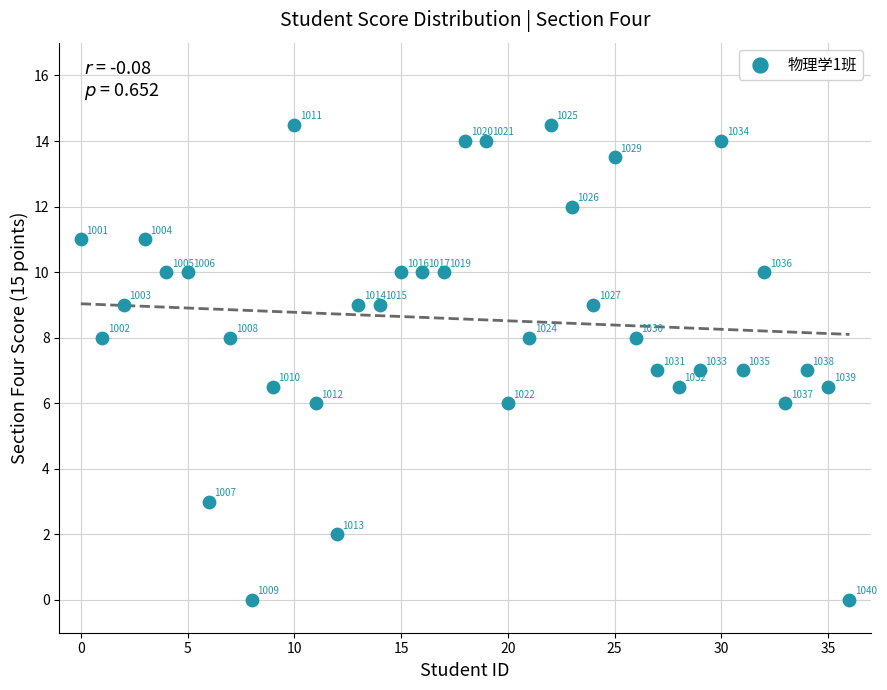

What Y value in the scatter plot is closest to 7?

7.0